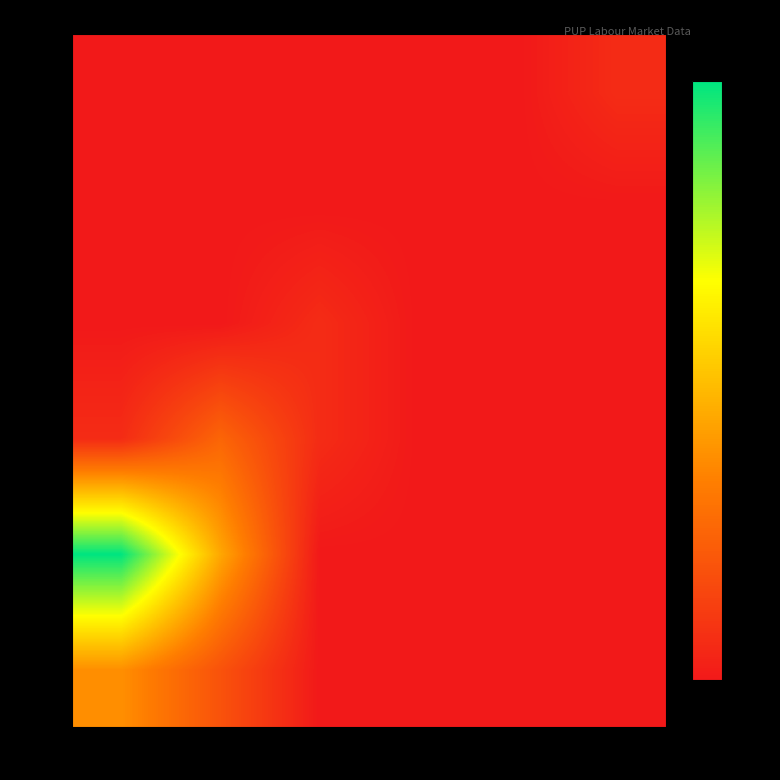

Reading left to right, transcribe all the data shown in this chart.

0: 0=0.4	1-2=0.2	3-6=0.0	7-14=0.0	15-49=0.0	50+=0.0
1-2: 0=1.0	1-2=0.4	3-6=0.0	7-14=0.0	15-49=0.0	50+=0.0
3-6: 0=0.1	1-2=0.2	3-6=0.1	7-14=0.0	15-49=0.0	50+=0.0
7-14: 0=0.0	1-2=0.0	3-6=0.1	7-14=0.0	15-49=0.0	50+=0.0
15-49: 0=0.0	1-2=0.0	3-6=0.0	7-14=0.0	15-49=0.0	50+=0.0
50+: 0=0.0	1-2=0.0	3-6=0.0	7-14=0.0	15-49=0.0	50+=0.1